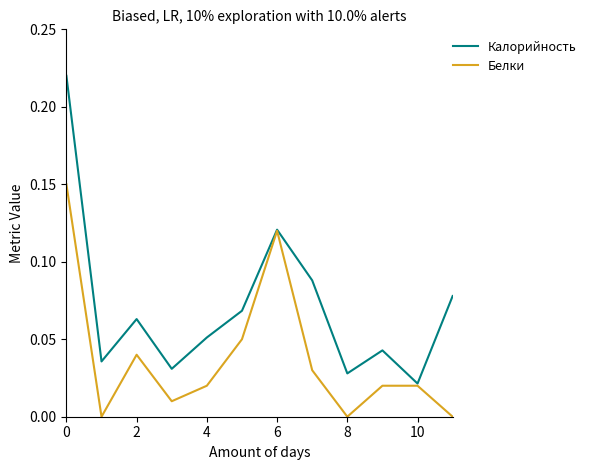

Does the chart have visible grid lines?

No